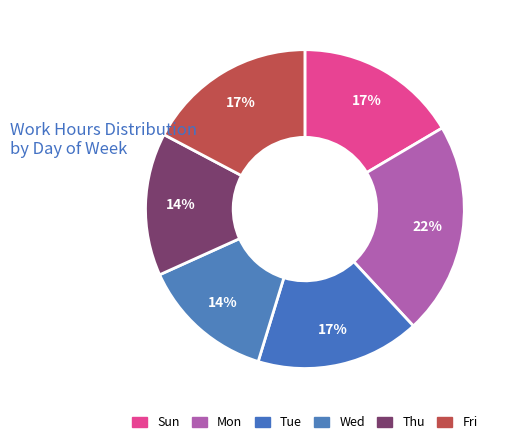

Which slice is the smallest?

Wed